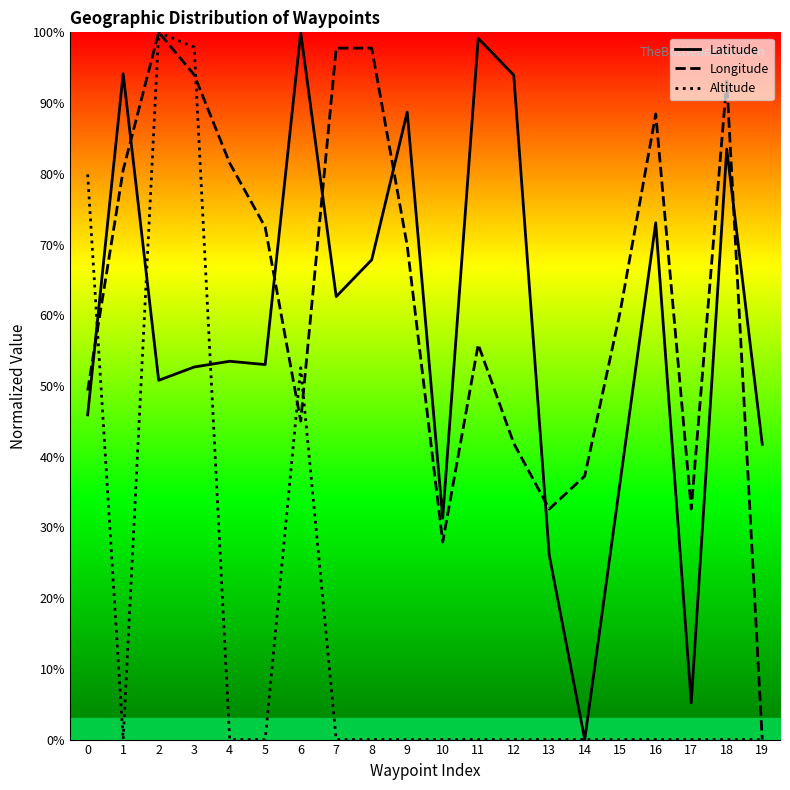

The Altitude series shows 0.0 at 13. True or false?

True